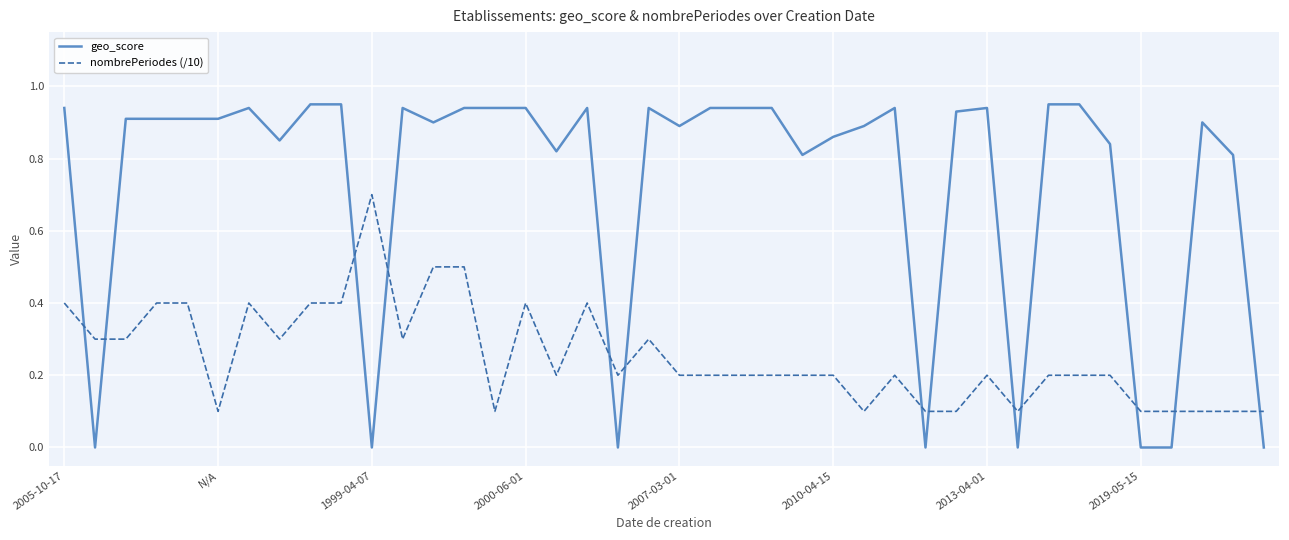

How many times do nombrePeriodes (/10) and geo_score cross each other?

13